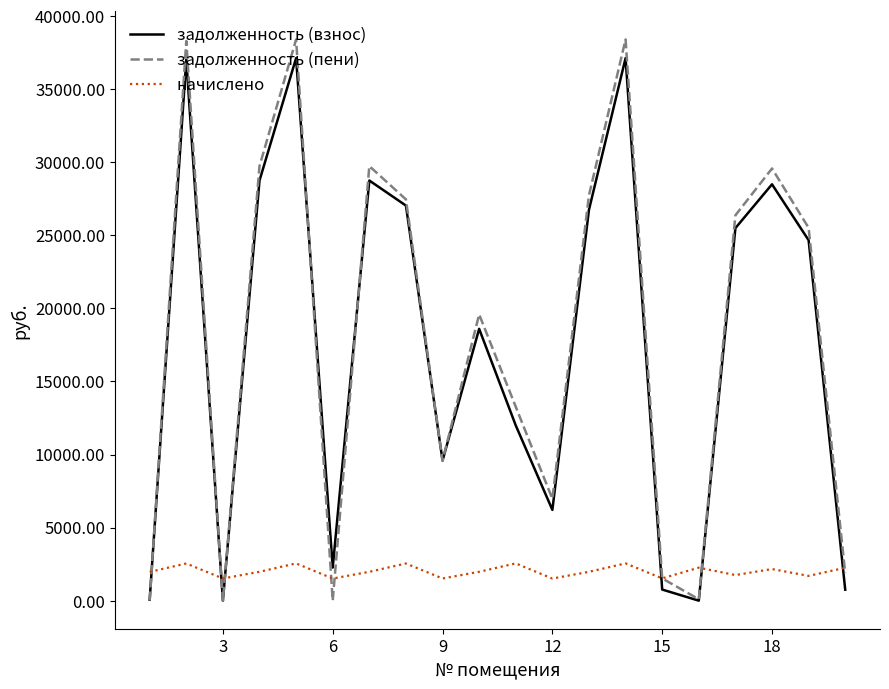

How many values in the начислено series exceed 1974?

12